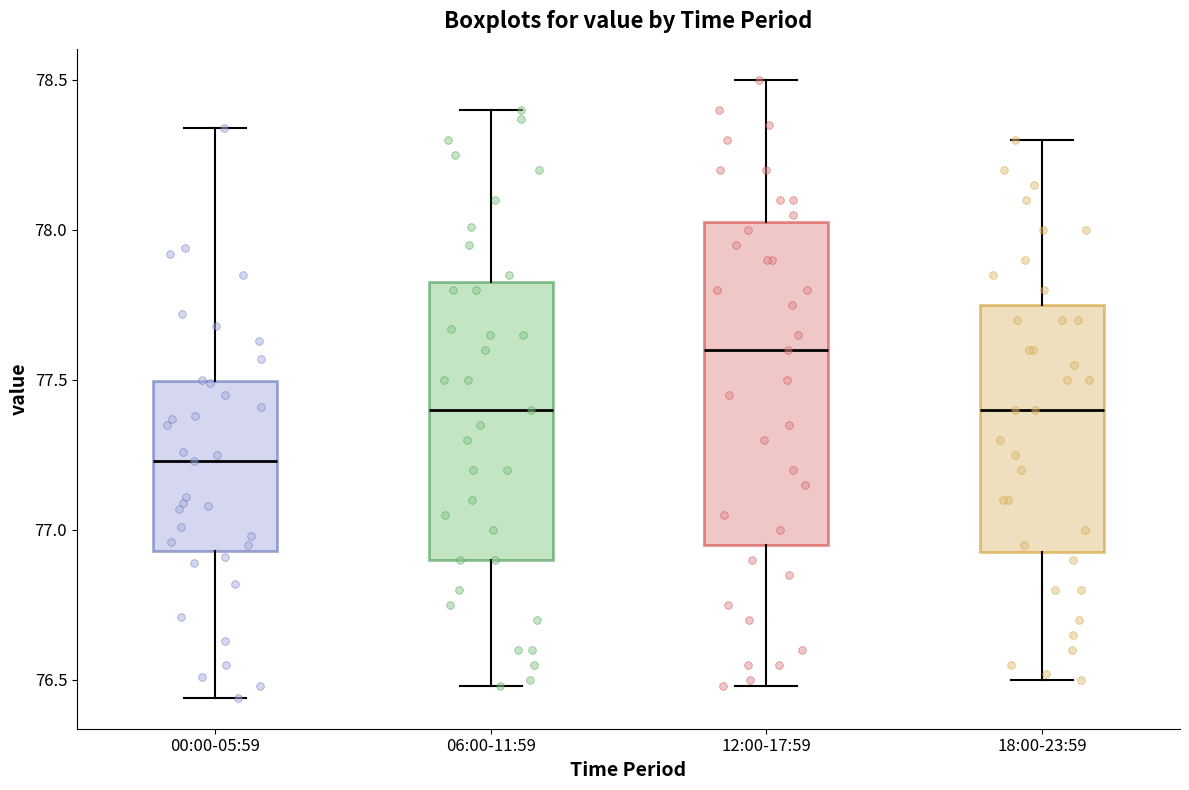

Where does the lower whisker of the box for 12:00-17:59 end on the y-axis? The values are not printed on the chart, so give them approximately, as read against the axis.

76.50